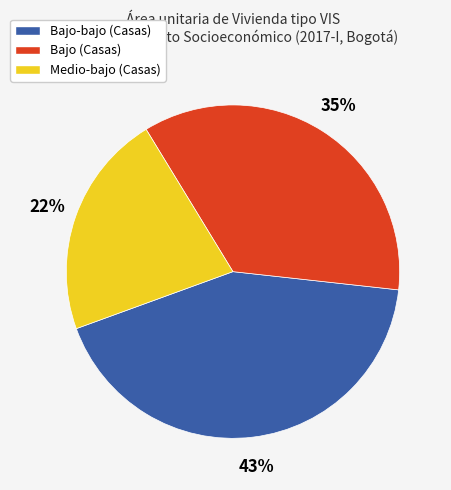

Count the number of slices in the pie.

3